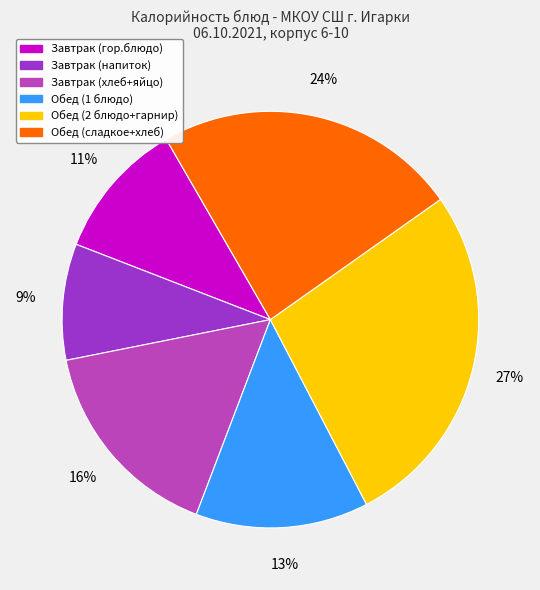

Count the number of slices in the pie.

6